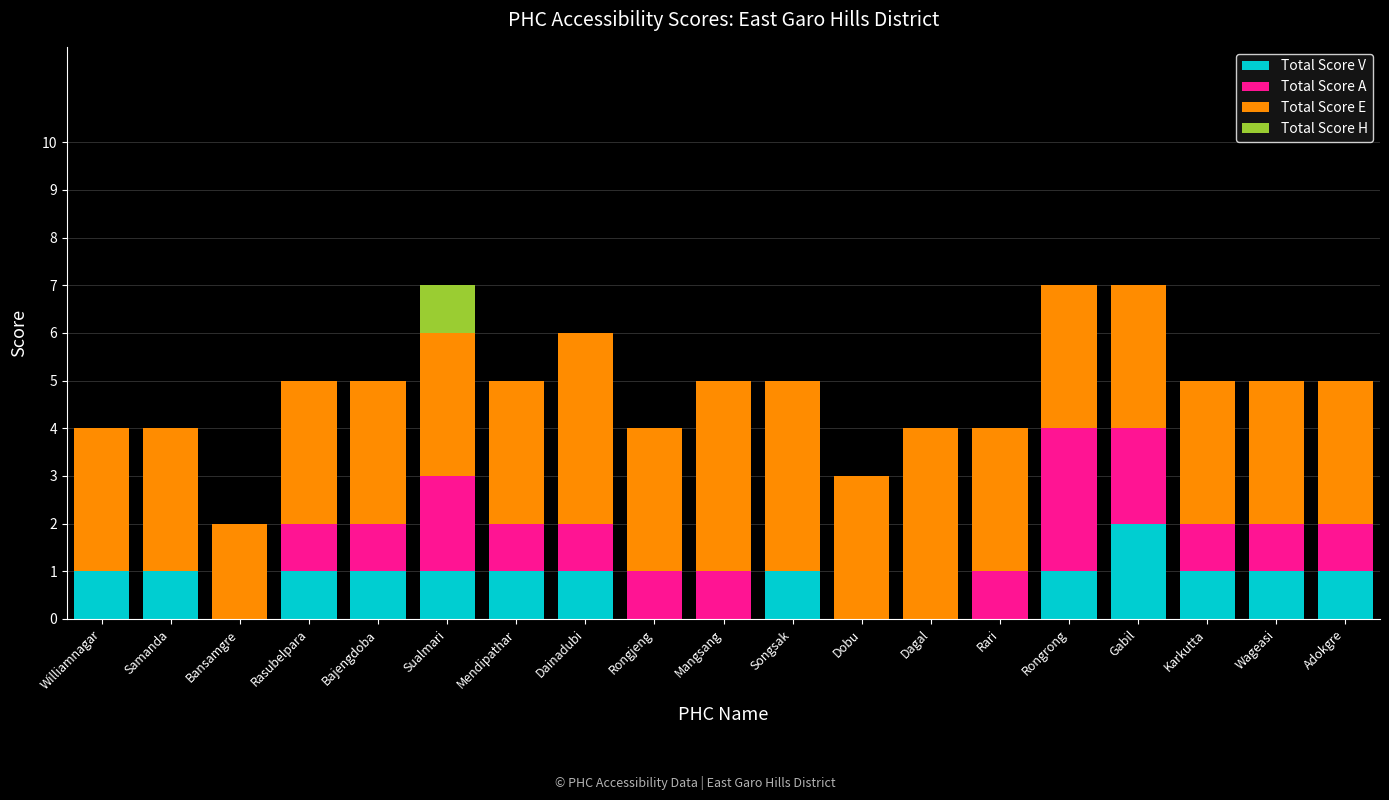

True or false: Total Score V has a value of 1 at Mendipathar.

True